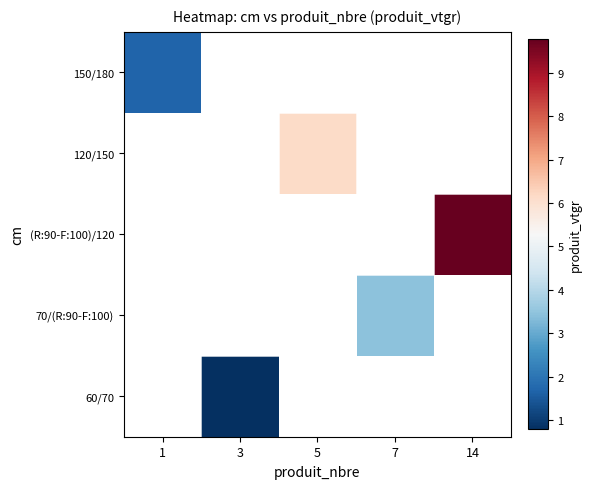

How many series are shown in this chart?

5